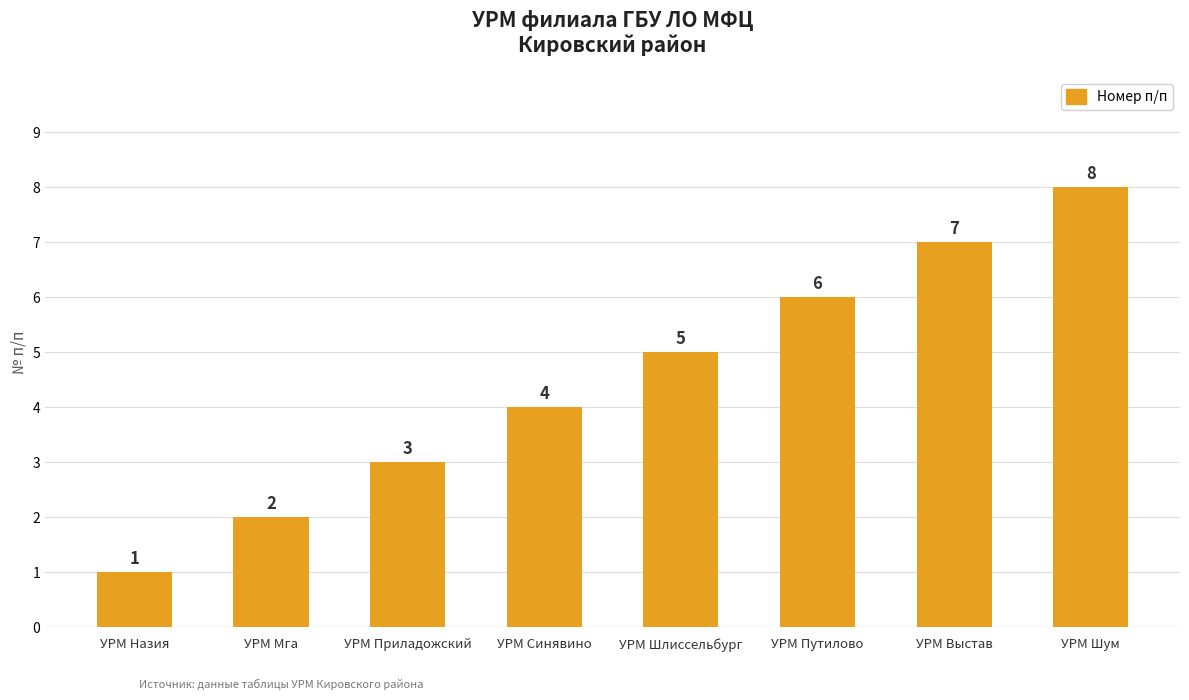

What is the label of the 5th bar from the right?

УРМ Синявино